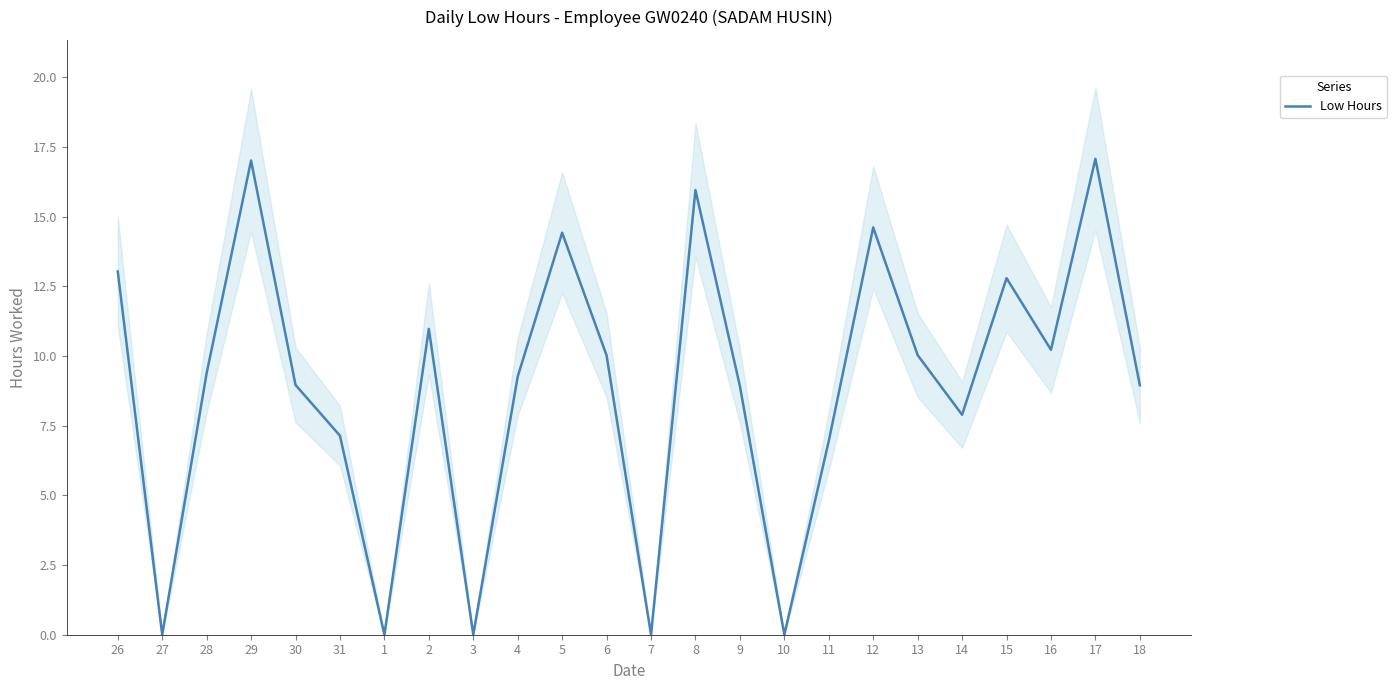

Between 3 and 27, which is larger?

3